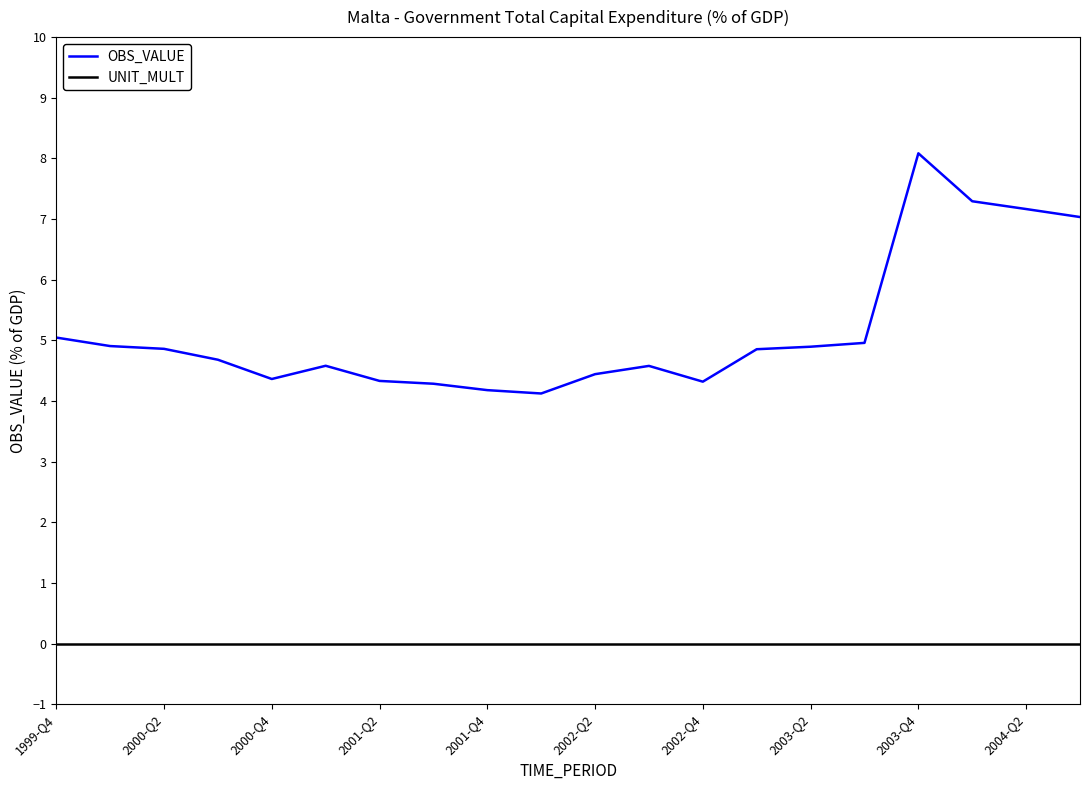

List the series in order of their overall mean, lowest first.

UNIT_MULT, OBS_VALUE